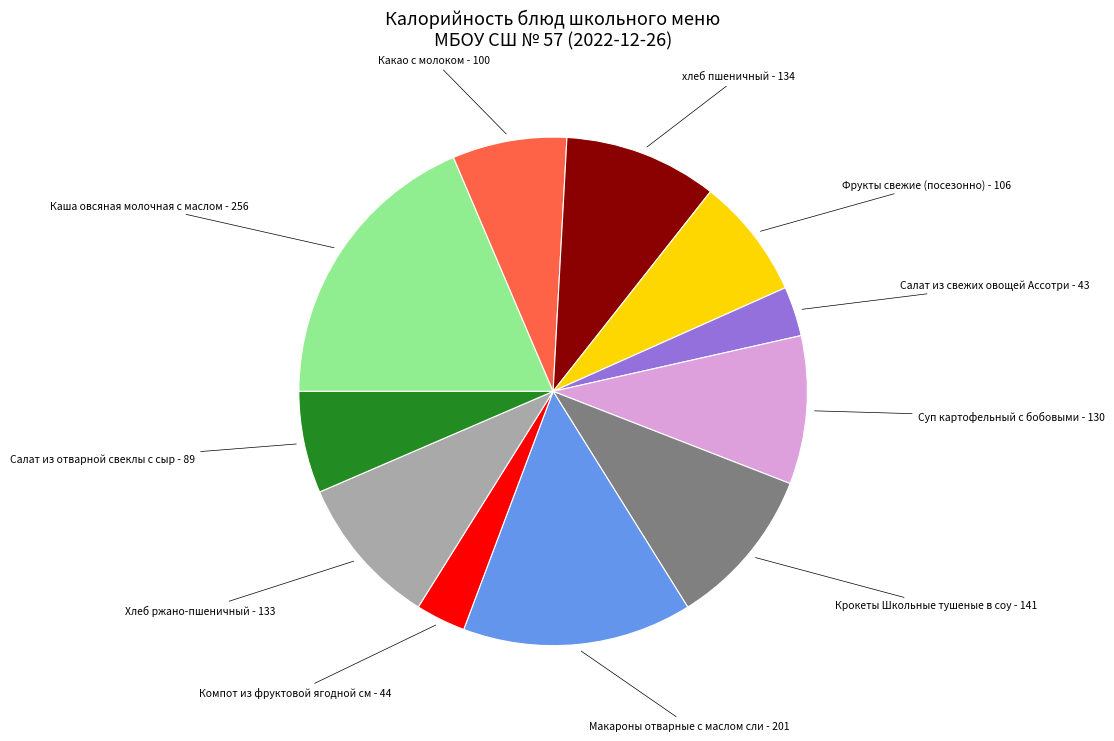

Is there a majority slice in this chart?

No